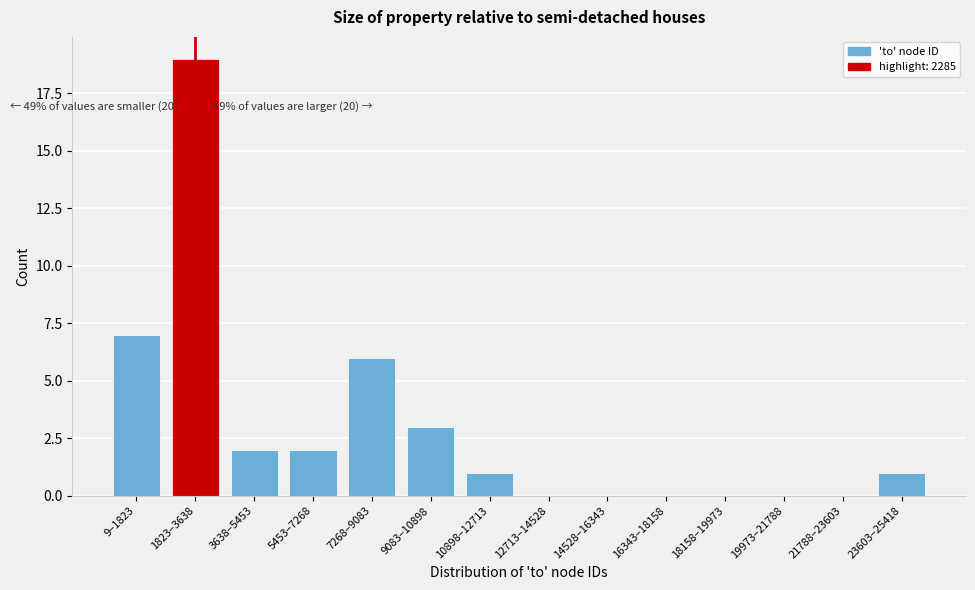

Reading left to right, transcribe all the data shown in this chart.

9–1823=7	1823–3638=19	3638–5453=2	5453–7268=2	7268–9083=6	9083–10898=3	10898–12713=1	12713–14528=0	14528–16343=0	16343–18158=0	18158–19973=0	19973–21788=0	21788–23603=0	23603–25418=1